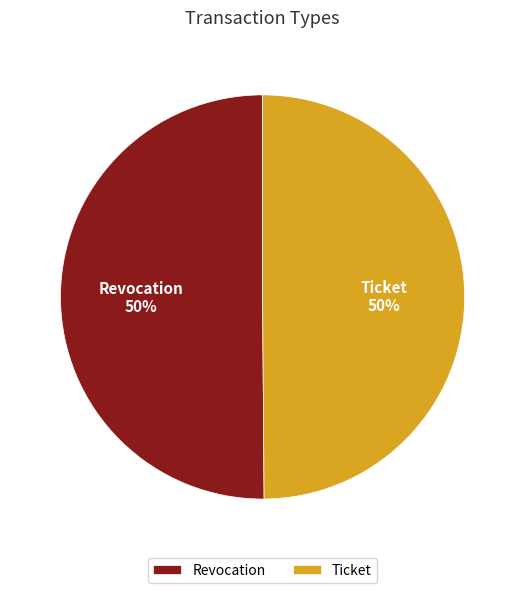

How many segments does this pie chart have?

2